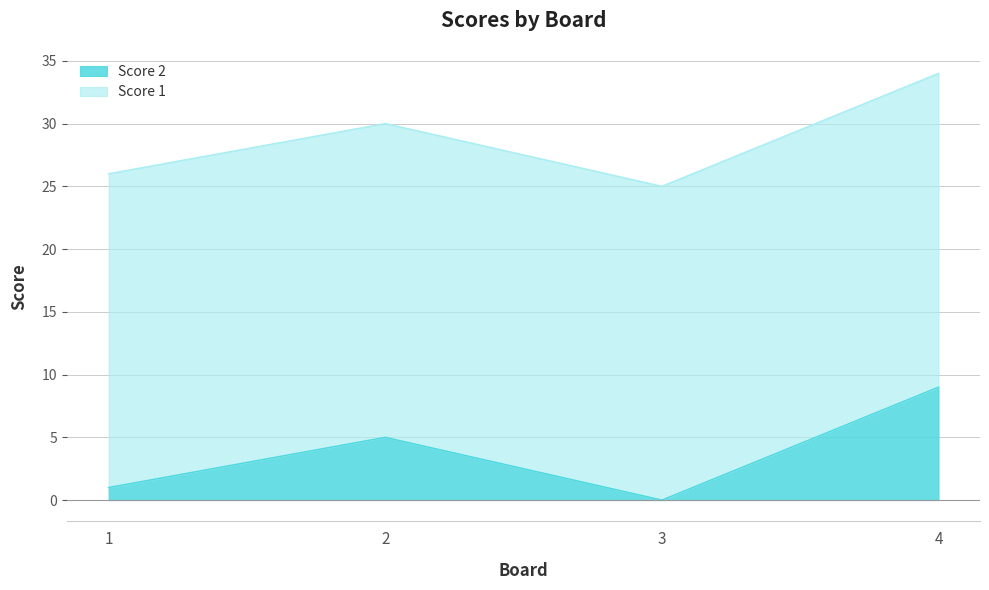

Where is the data nearest to the value 4?

2